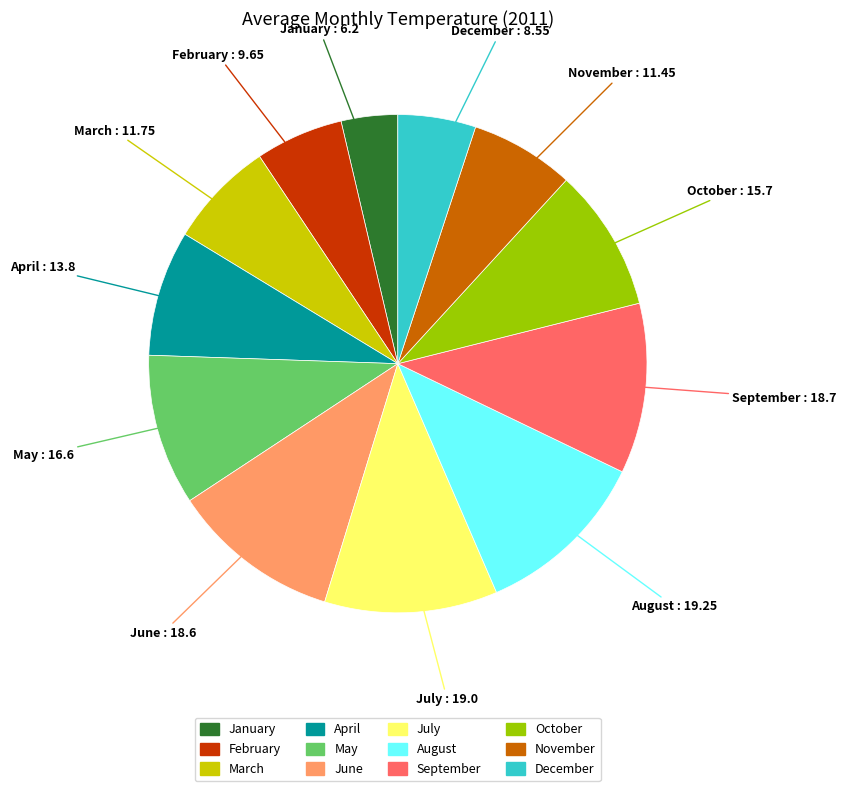

What is the ratio of the value at February to the value at November?

0.8